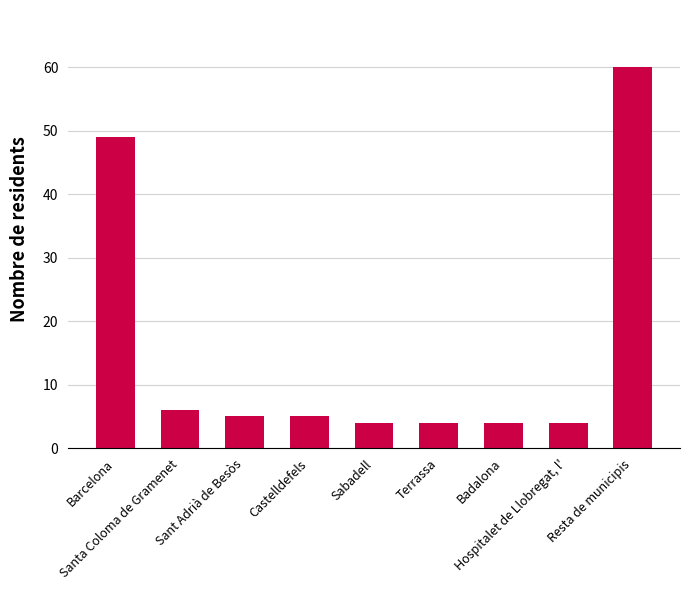

The value at Sabadell is 7. True or false?

False